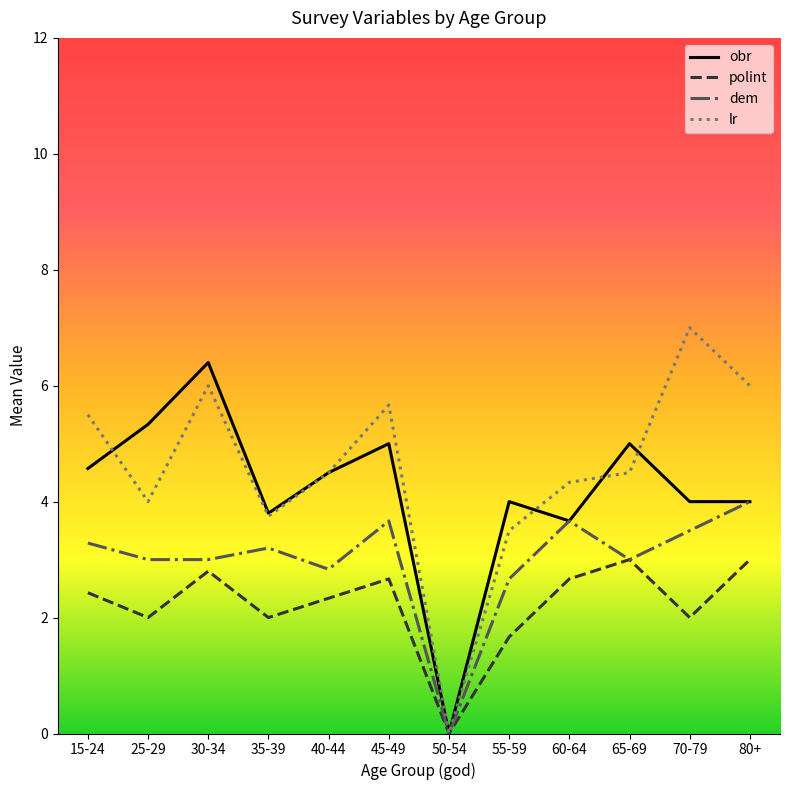

Where does the polint series first go above 2?

15-24